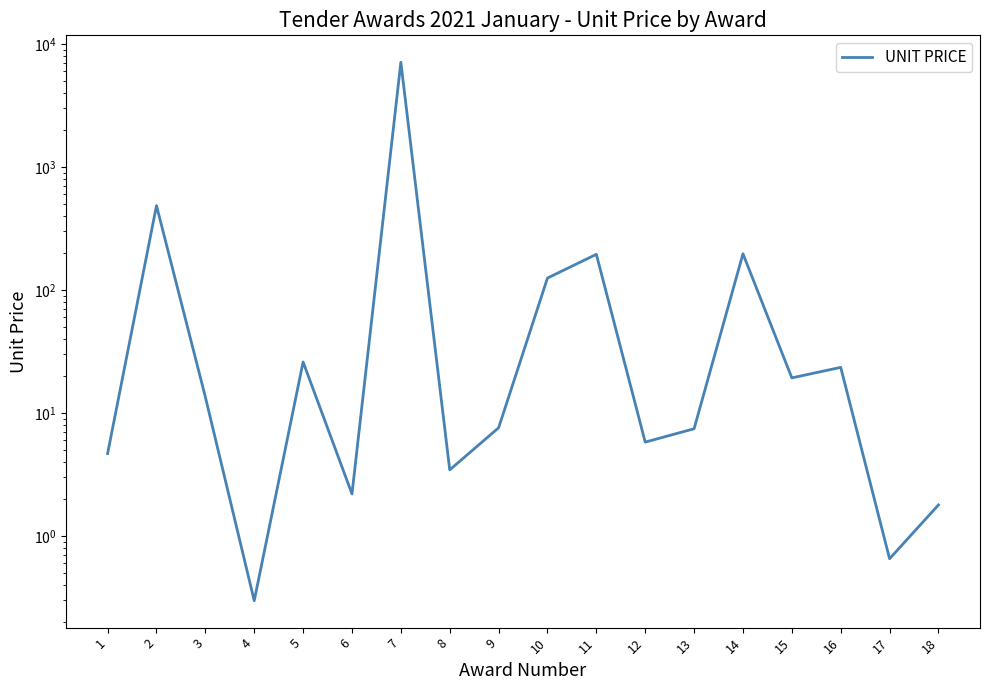

How many lines are shown in the chart?

1